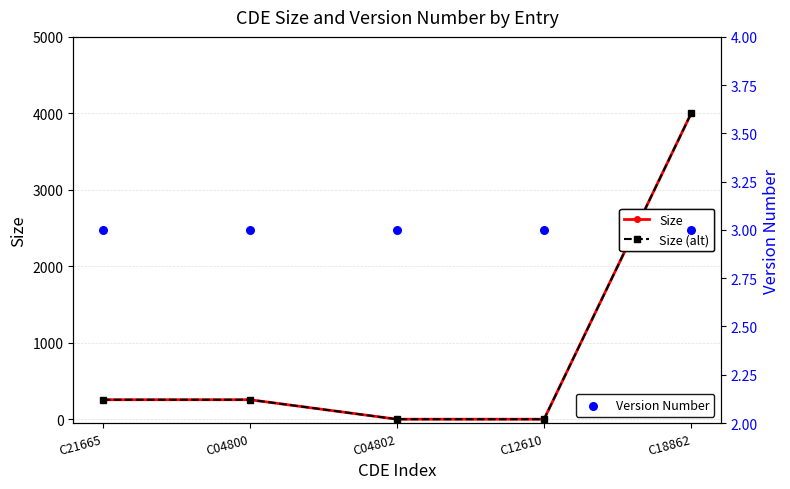

Which series reaches the maximum Y coordinate?

Size